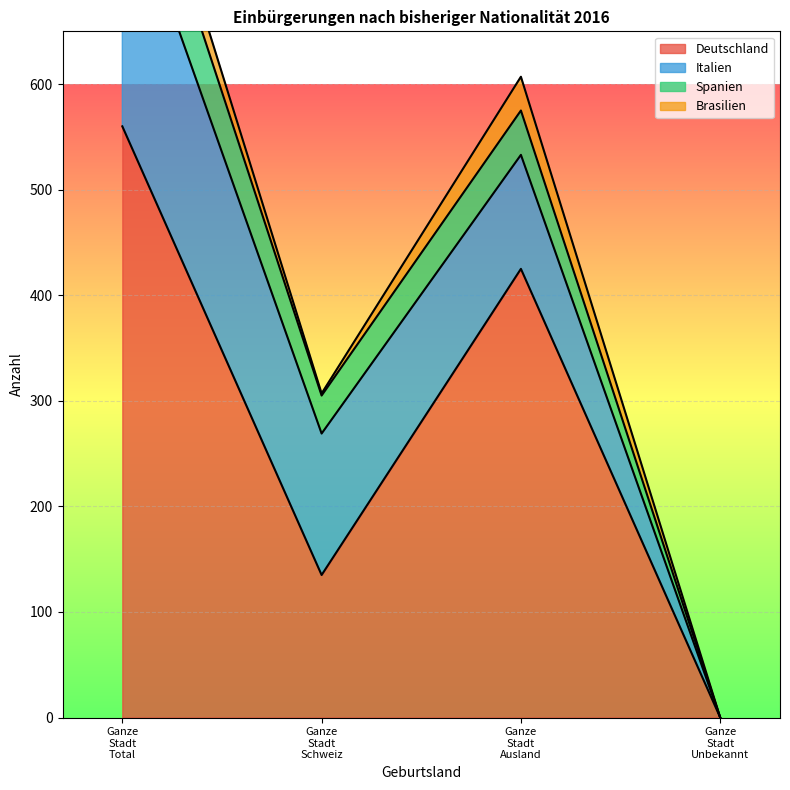

Count the Deutschland values in the range 135 to 560.

3